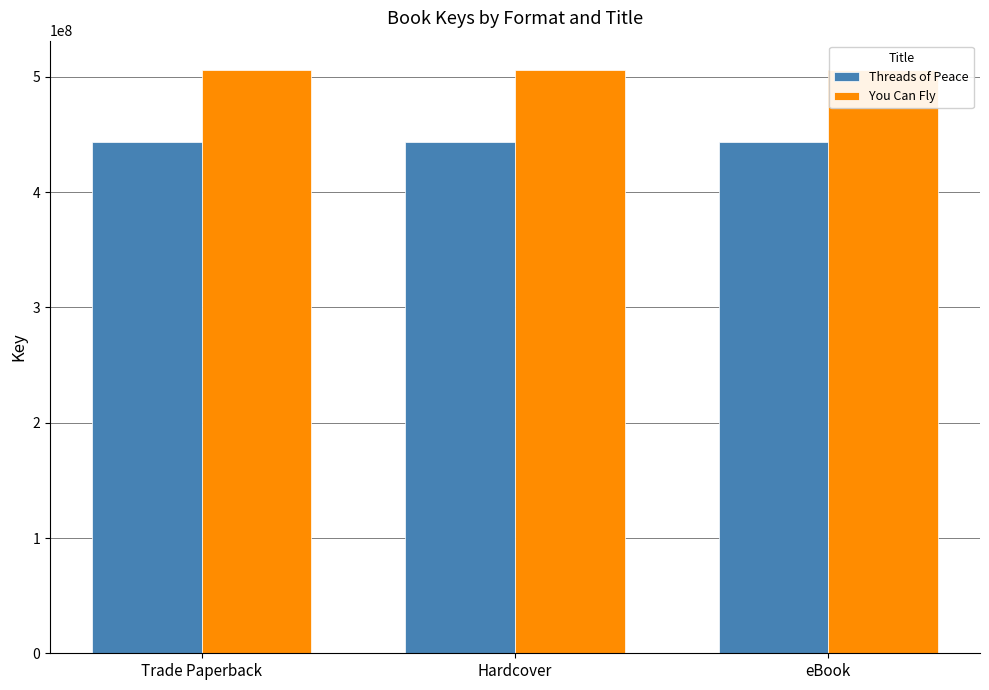

The value of You Can Fly at Hardcover is 506189916. True or false?

True